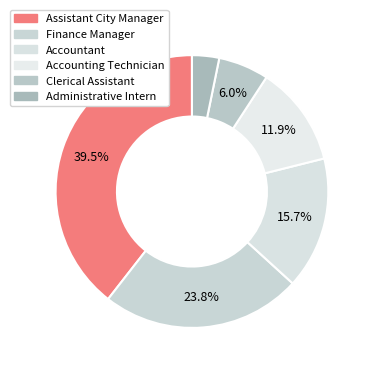

Combined, do Accountant and Administrative Intern account for over 50%?

No